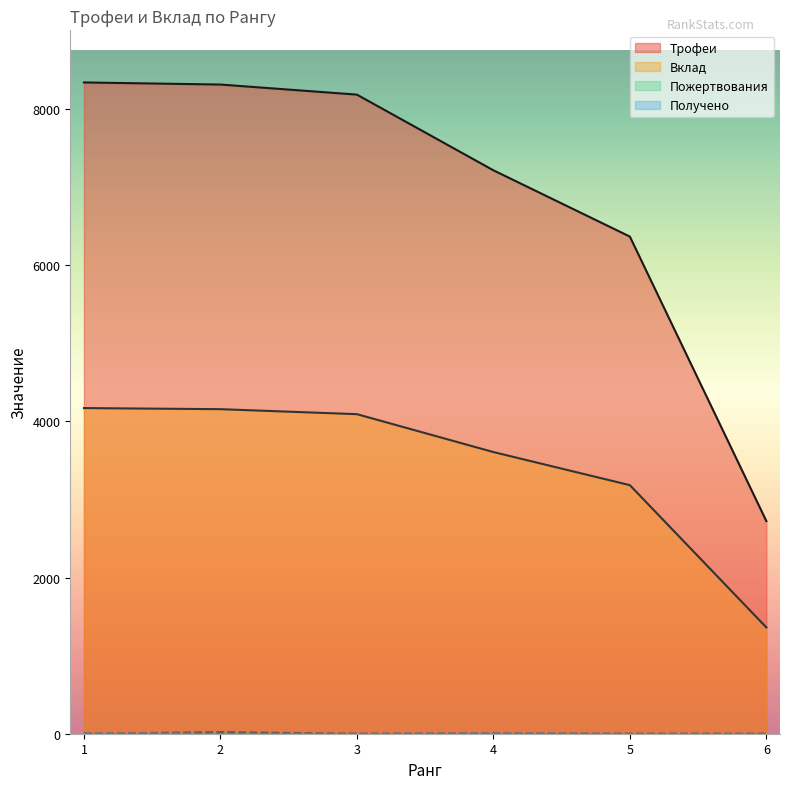

What is the difference between the Трофеи values at 4 and 5?

849